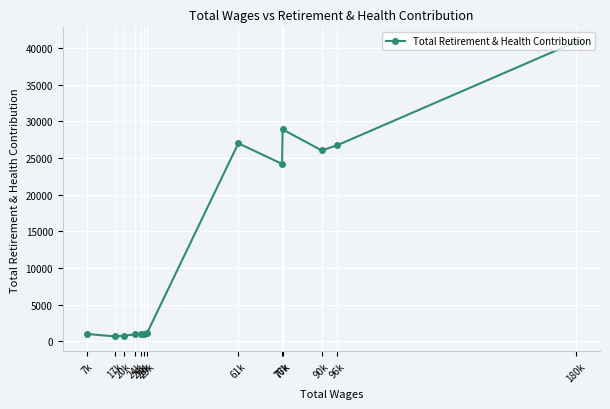

What is the minimum value shown in the chart?

667